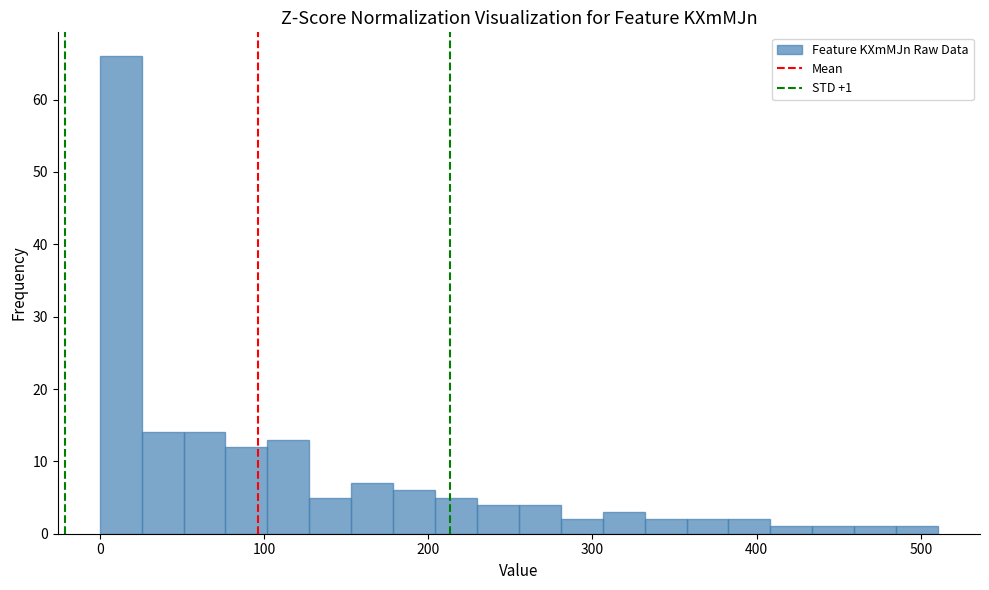

Around what value on the x-axis is the tallest bar? Give the approximate position of its centre, as read against the axis.

10